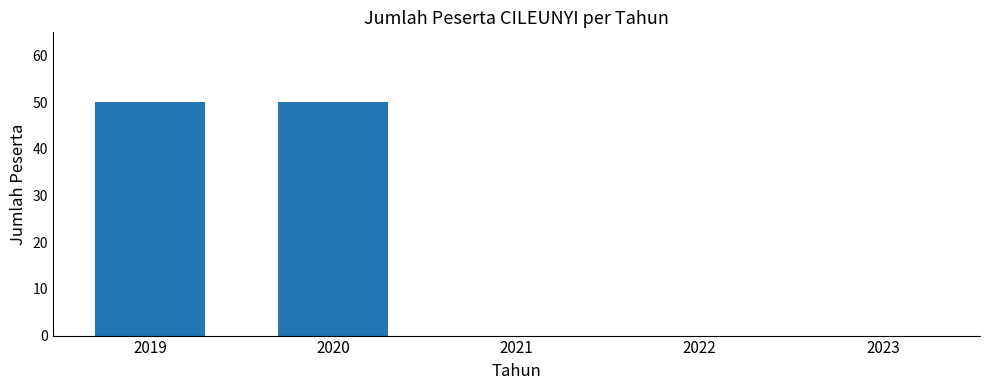

True or false: the data shows 29 at 2022.

False